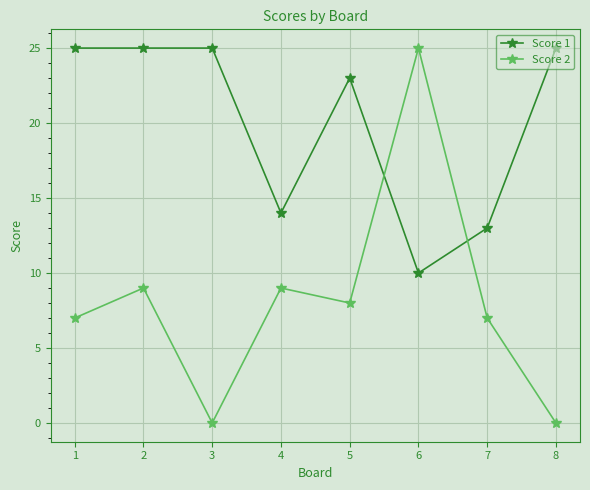

What is the greatest value displayed?

25